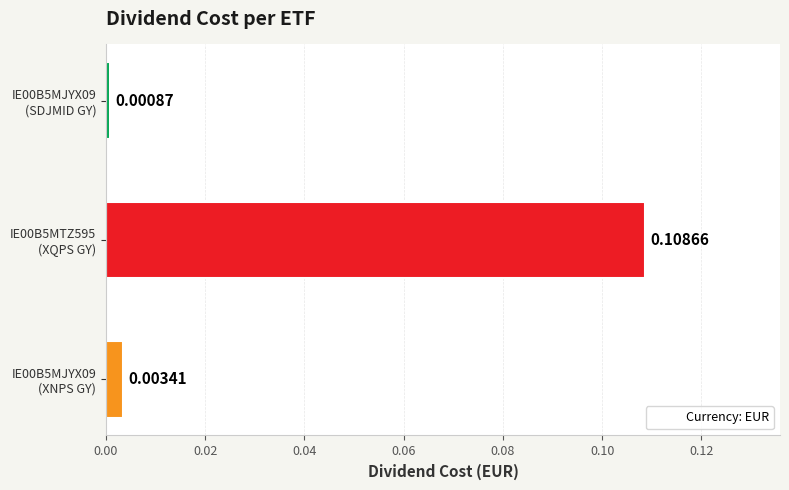

At which category does the chart reach its peak across all series?

IE00B5MTZ595
(XQPS GY)